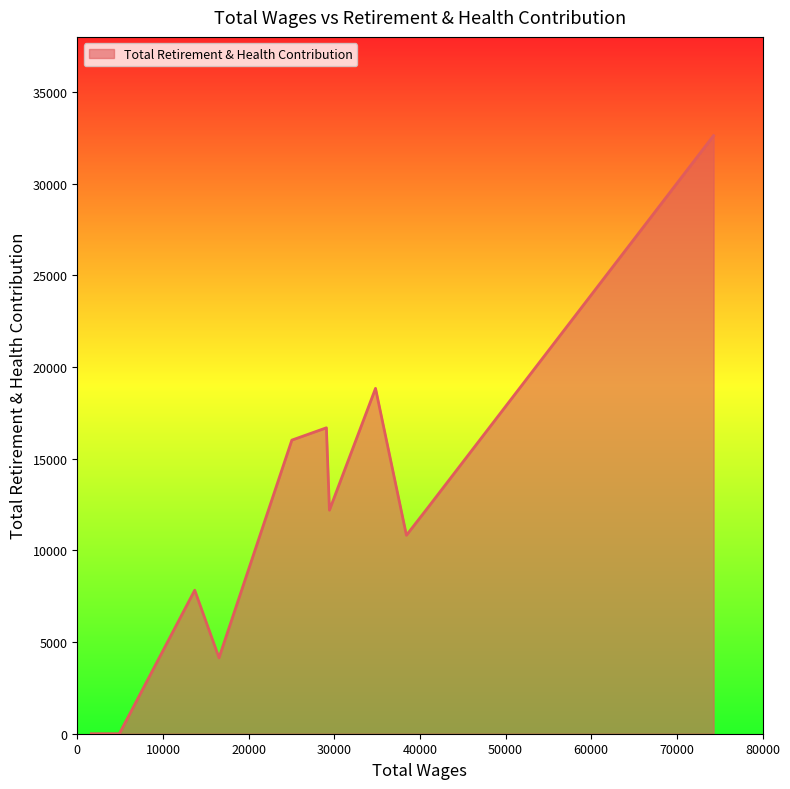

What is the greatest value displayed?

32617